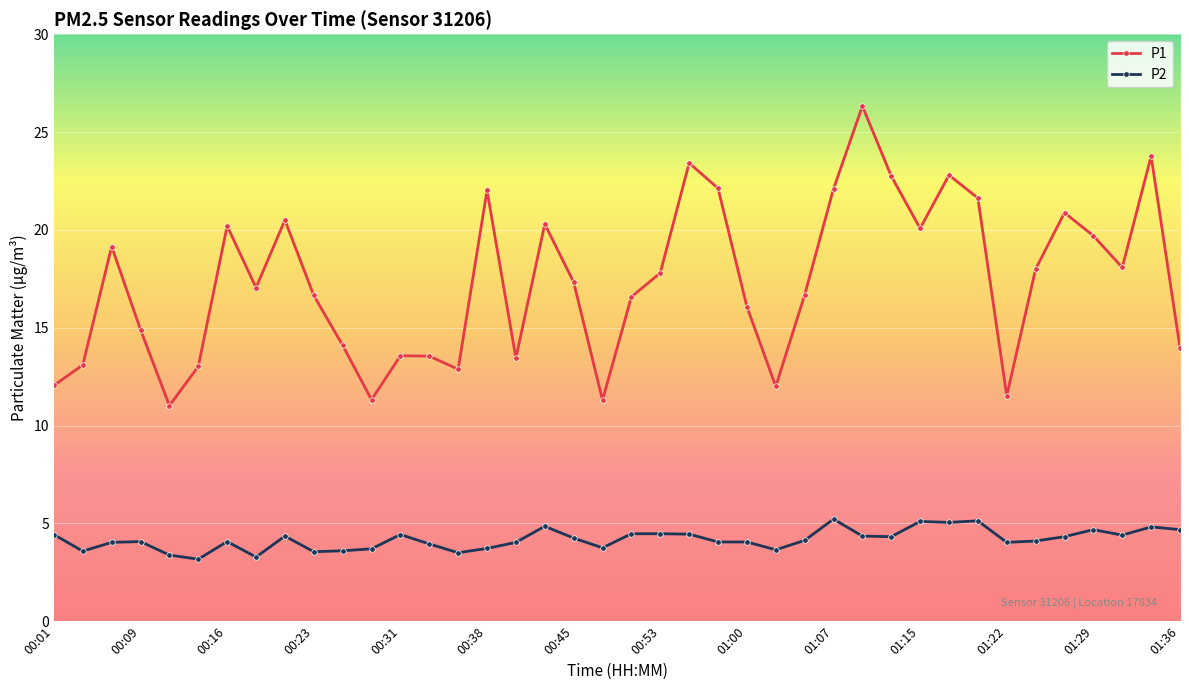

What is the value of the P1 point at the 29th from the left?

26.3